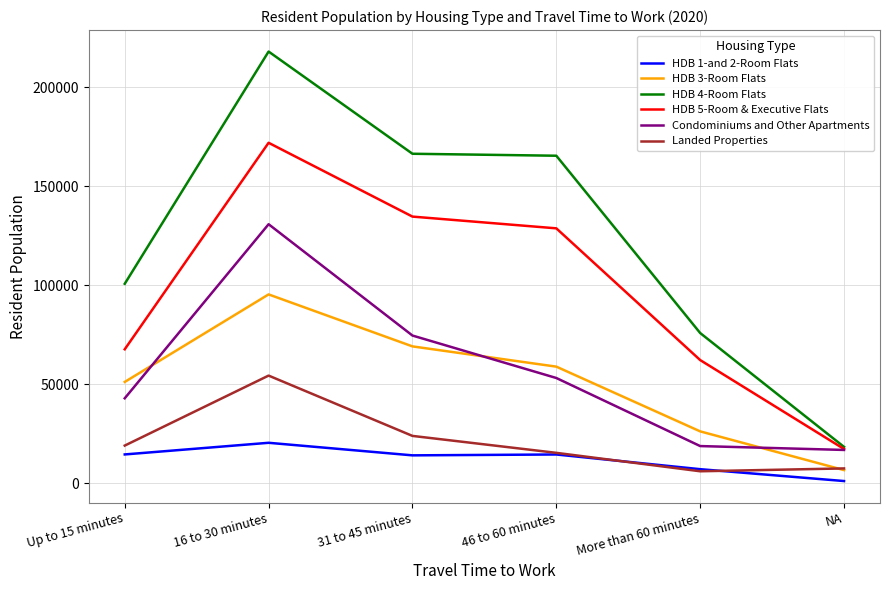

True or false: HDB 1-and 2-Room Flats and HDB 4-Room Flats intersect in this chart.

False